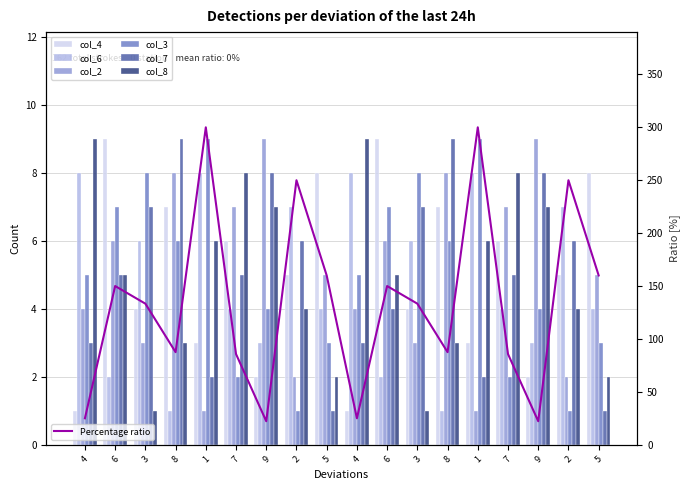

Reading left to right, list all the values displayed in this chart.

col_4: 1	9	4	7	3	6	2	5	8	1	9	4	7	3	6	2	5	8
col_6: 8	2	6	1	8	4	3	7	4	8	2	6	1	8	4	3	7	4
col_2: 4	6	3	8	1	7	9	2	5	4	6	3	8	1	7	9	2	5
col_3: 5	7	8	6	9	2	4	1	3	5	7	8	6	9	2	4	1	3
col_7: 3	5	7	9	2	5	8	6	1	3	4	7	9	2	5	8	6	1
col_8: 9	5	1	3	6	8	7	4	2	9	5	1	3	6	8	7	4	2